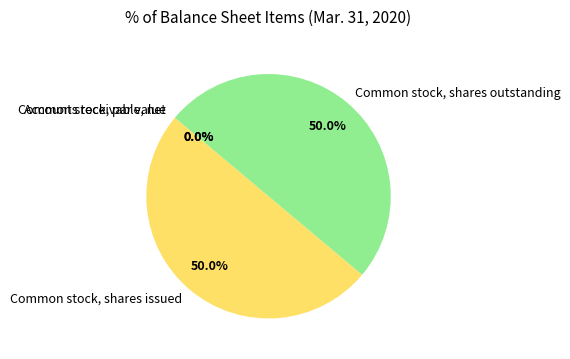

Rank the categories by value from lowest to highest.

Common stock, par value, Accounts receivable, net, Common stock, shares issued, Common stock, shares outstanding